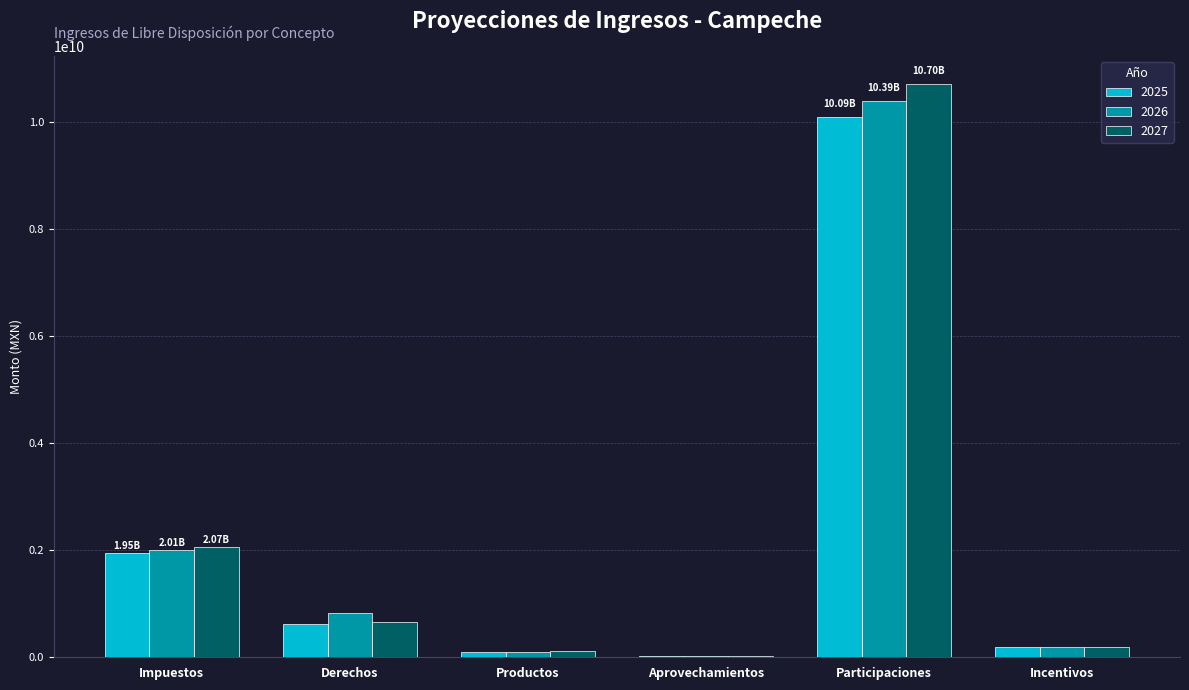

Is the value of 2027 at Incentivos greater than the value of 2025 at Impuestos?

No